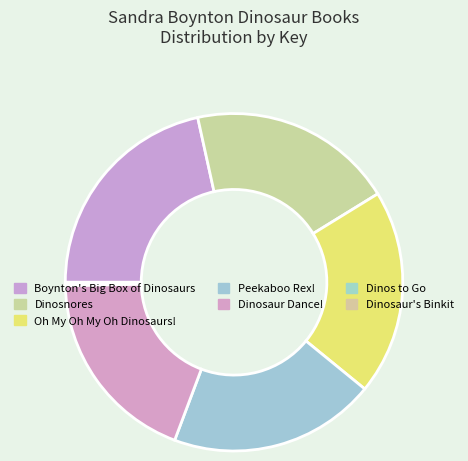

To the nearest percent, what is the combined percentage of Boynton's Big Box of Dinosaurs and Dinosnores?

41%